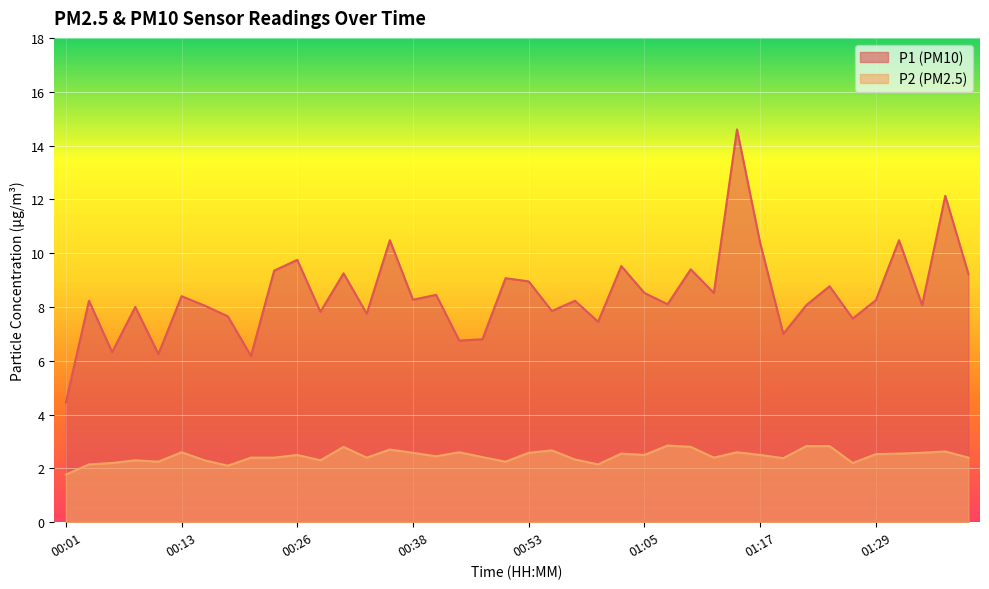

List the labels in order of P1 value, largest first.

01:15, 01:37, 00:35, 01:32, 01:17, 00:26, 01:02, 01:10, 00:23, 00:31, 01:39, 00:50, 00:53, 01:24, 01:05, 01:12, 00:40, 00:13, 00:38, 01:29, 00:03, 00:57, 01:07, 01:22, 01:34, 00:16, 00:08, 00:55, 00:28, 00:33, 00:18, 01:27, 01:00, 01:20, 00:48, 00:43, 00:06, 00:11, 00:21, 00:01